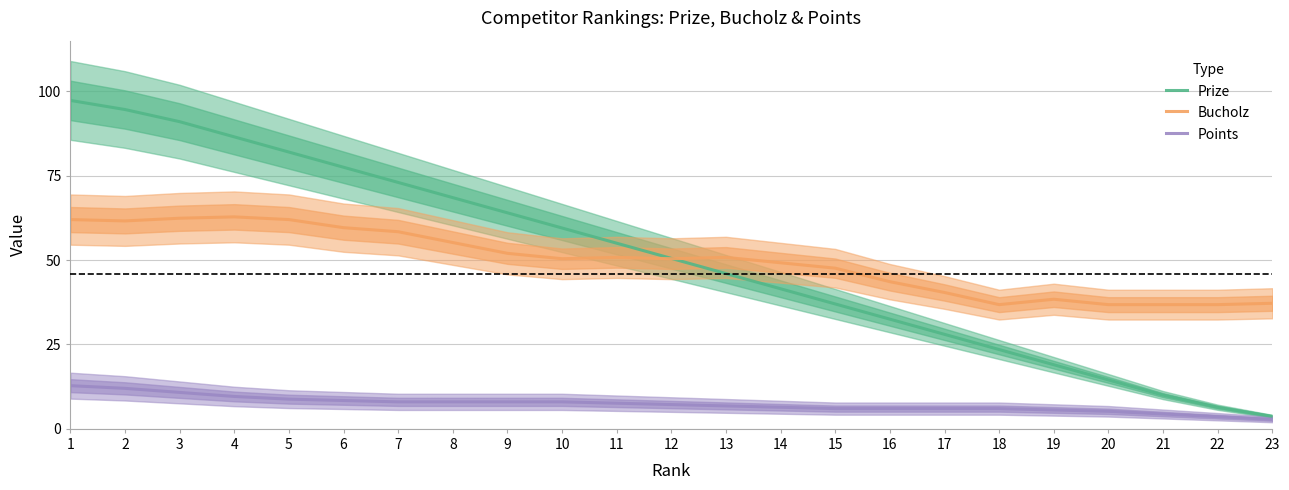

How many data points does each series have?

23